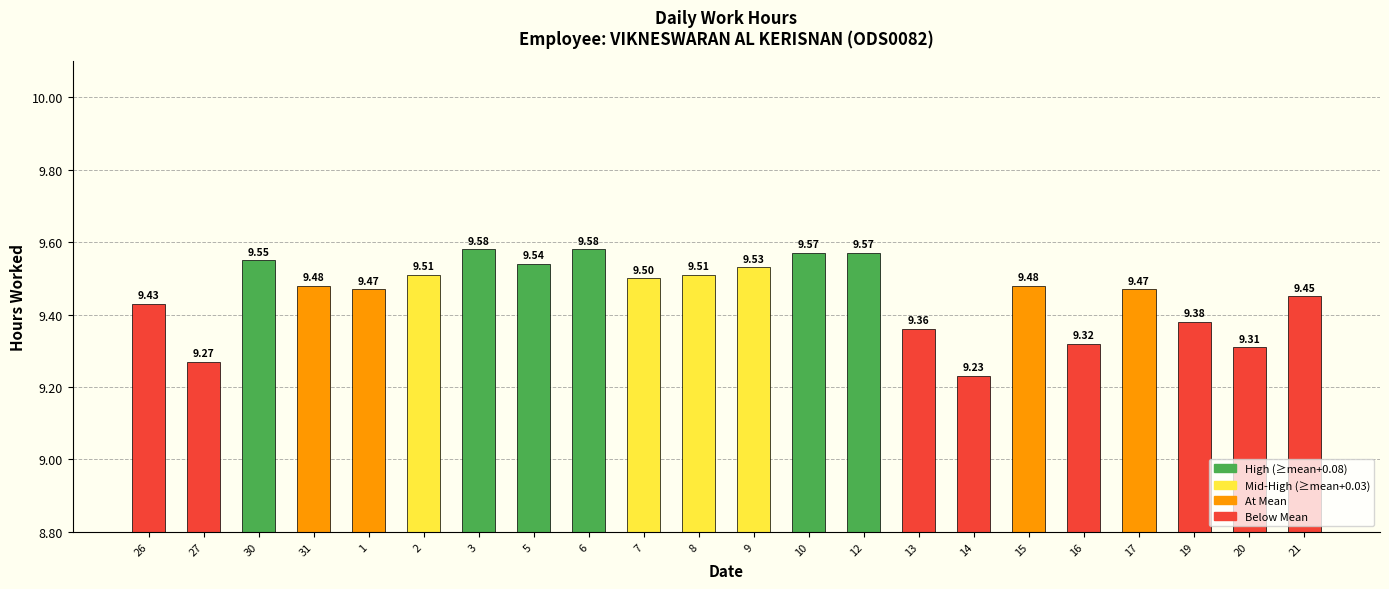

What is the difference between the maximum and second lowest values?

0.3